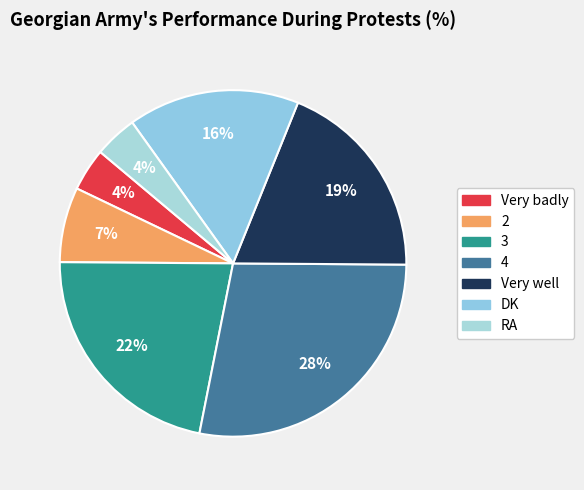

Is there a majority slice in this chart?

No